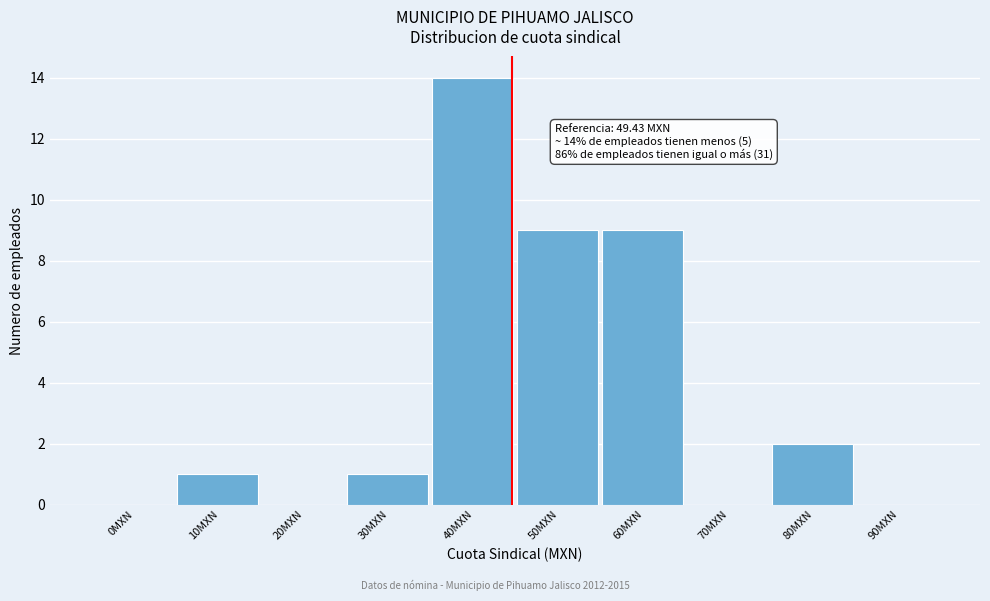

Reading left to right, extract all data points from this chart.

0MXN=0	10MXN=1	20MXN=0	30MXN=1	40MXN=14	50MXN=9	60MXN=9	70MXN=0	80MXN=2	90MXN=0